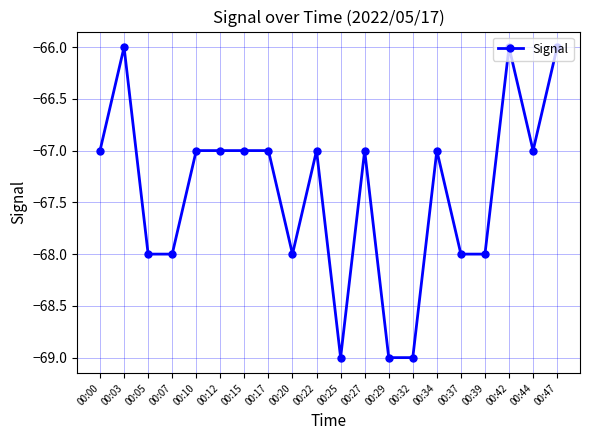

How many distinct data groups are displayed?

1